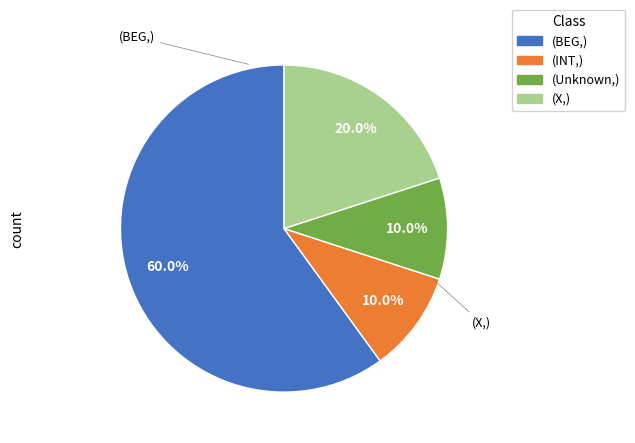

Is there any slice that represents more than half of the pie?

Yes